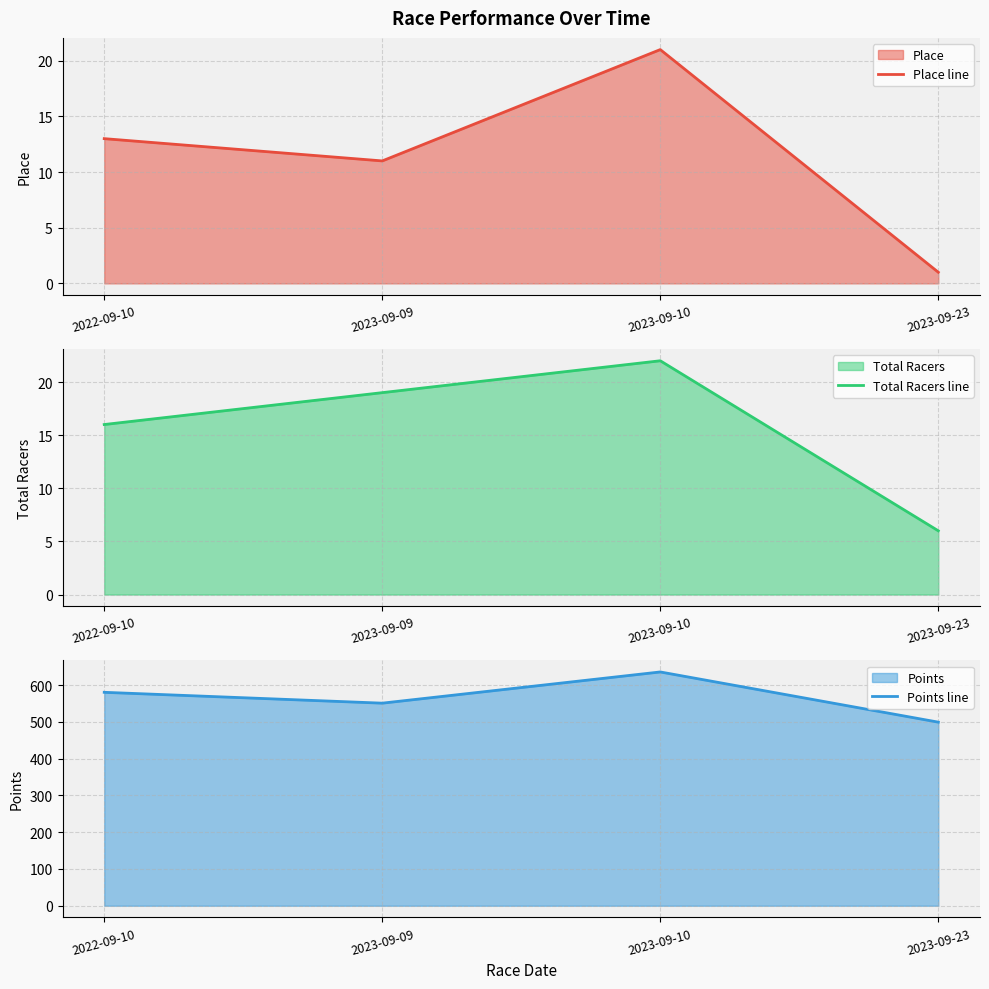

Does the chart have visible grid lines?

Yes